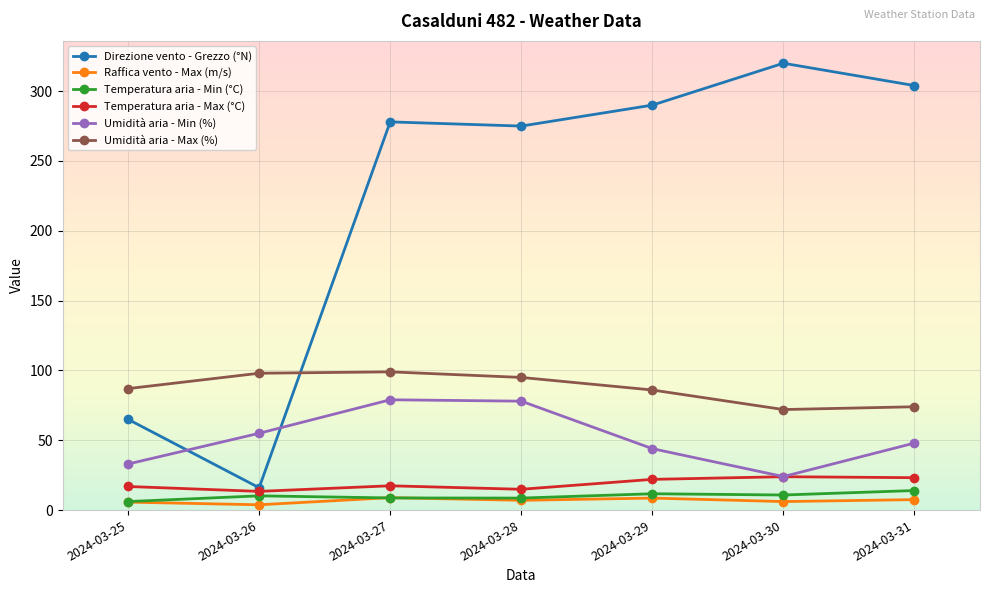

What is the minimum value for Umidità aria - Min (%)?

24.0